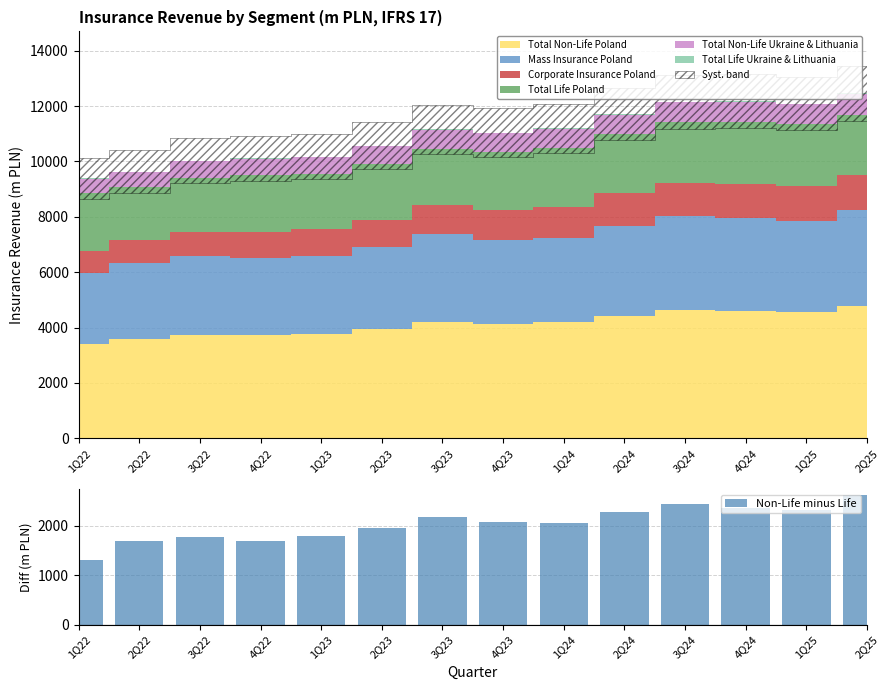

How many data points are less than 2063?

7